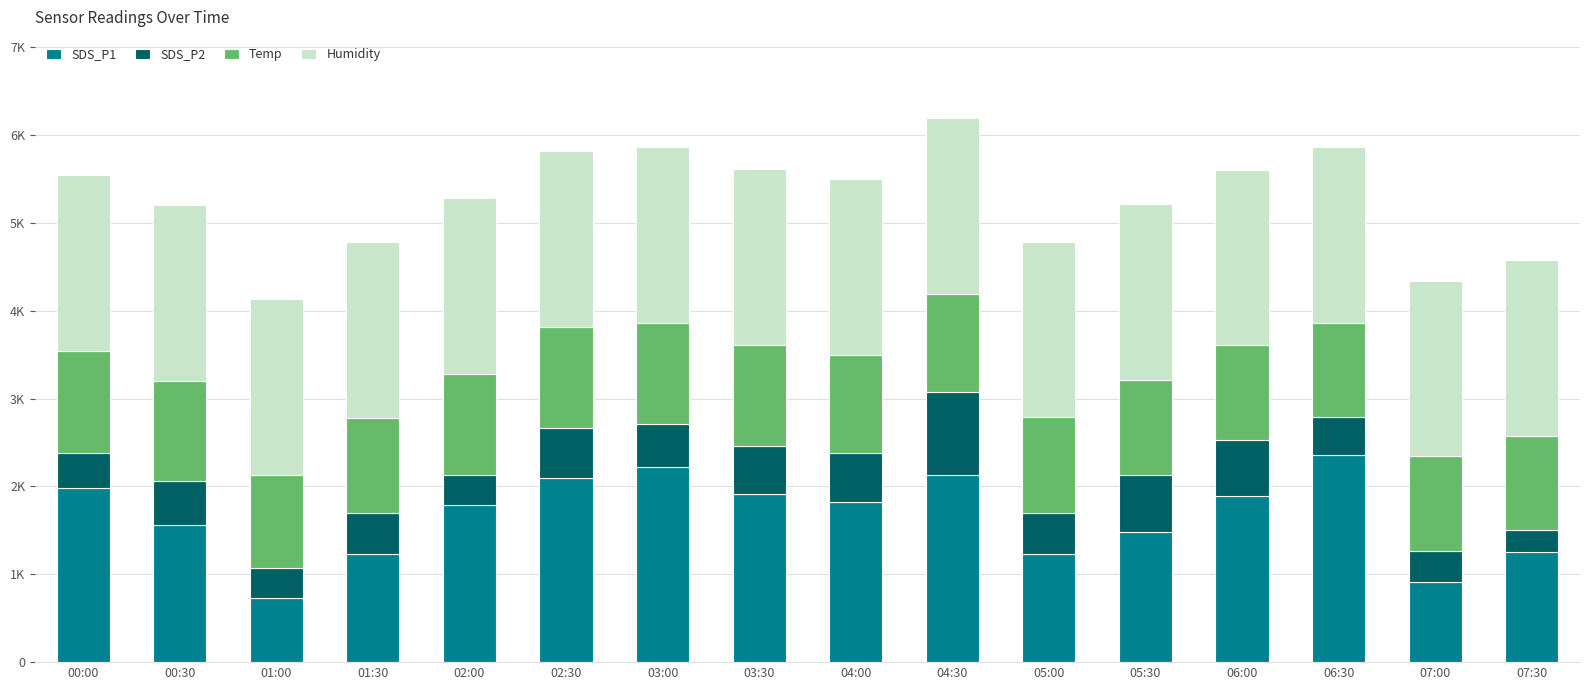

What is the average value of the Humidity series?

1998